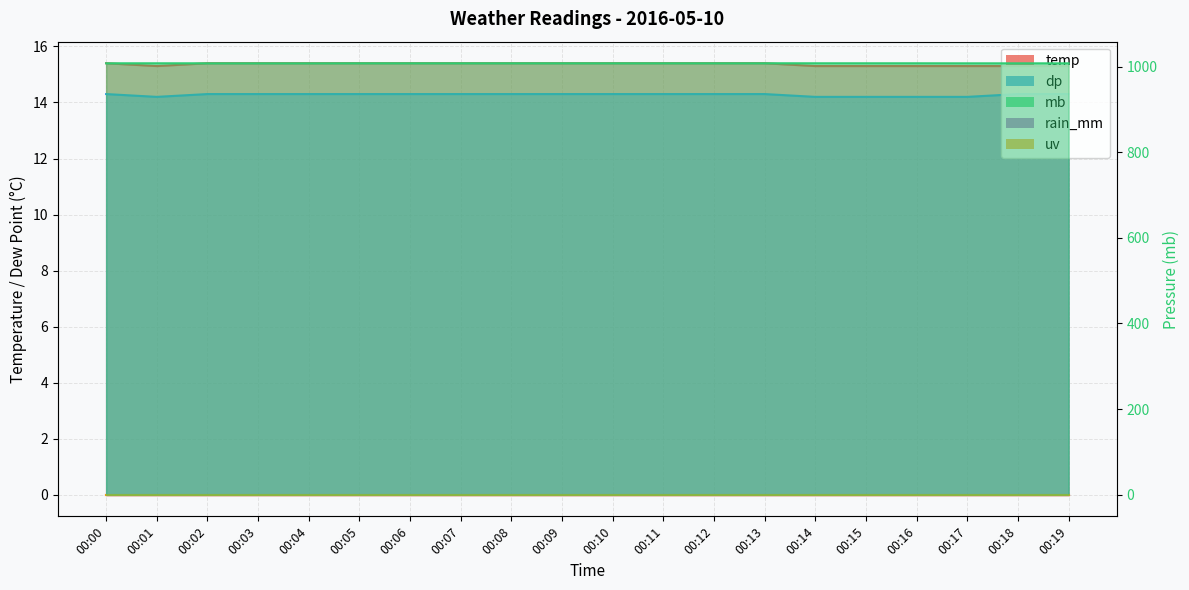

At which category does the chart reach its peak across all series?

00:05